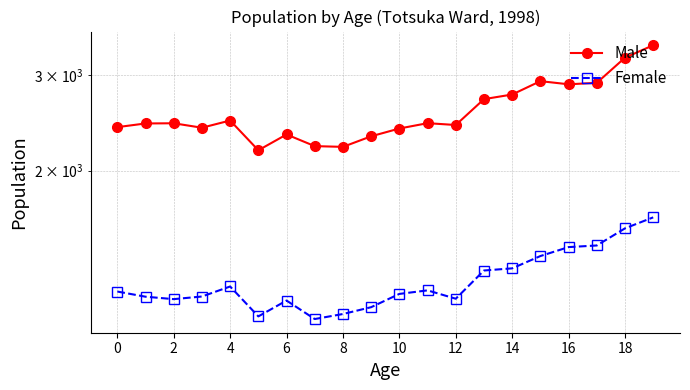

What is the difference between the second highest and minimum values in the Female series?

501